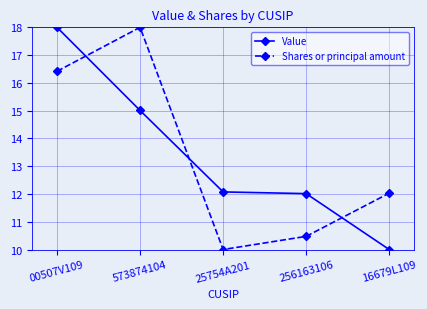

What is the greatest value displayed?

18.0